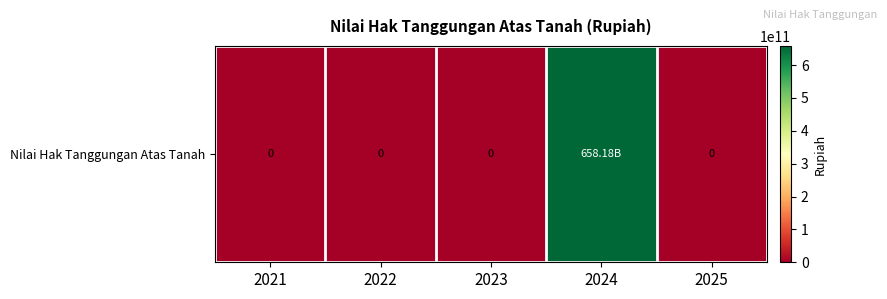

The chart shows a value of 0 at 2021. True or false?

True